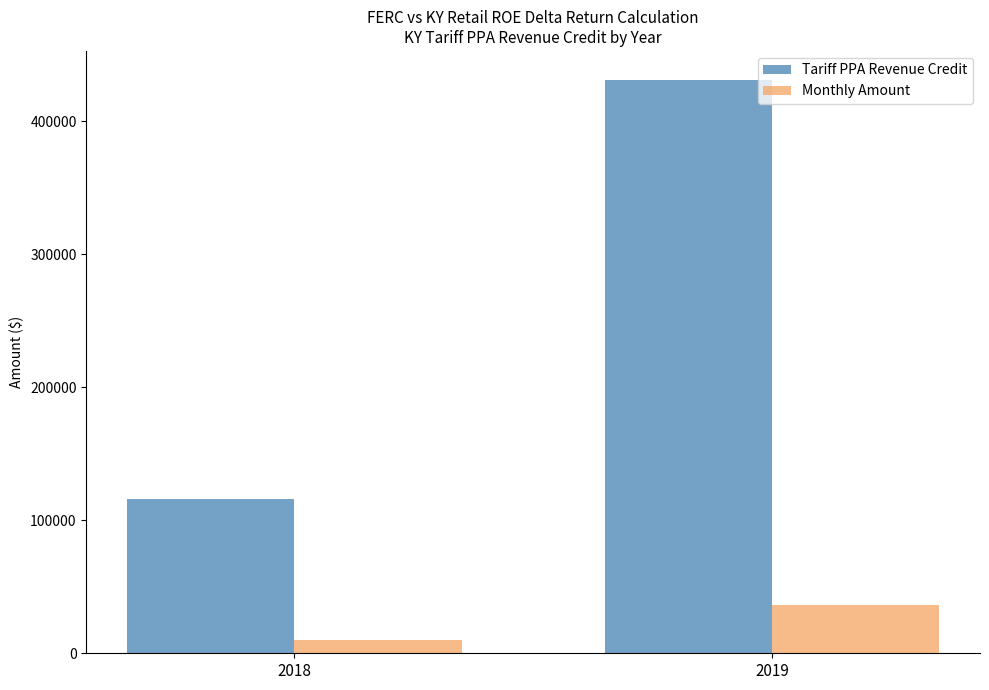

Are the bars grouped side by side (vs. stacked)?

Yes